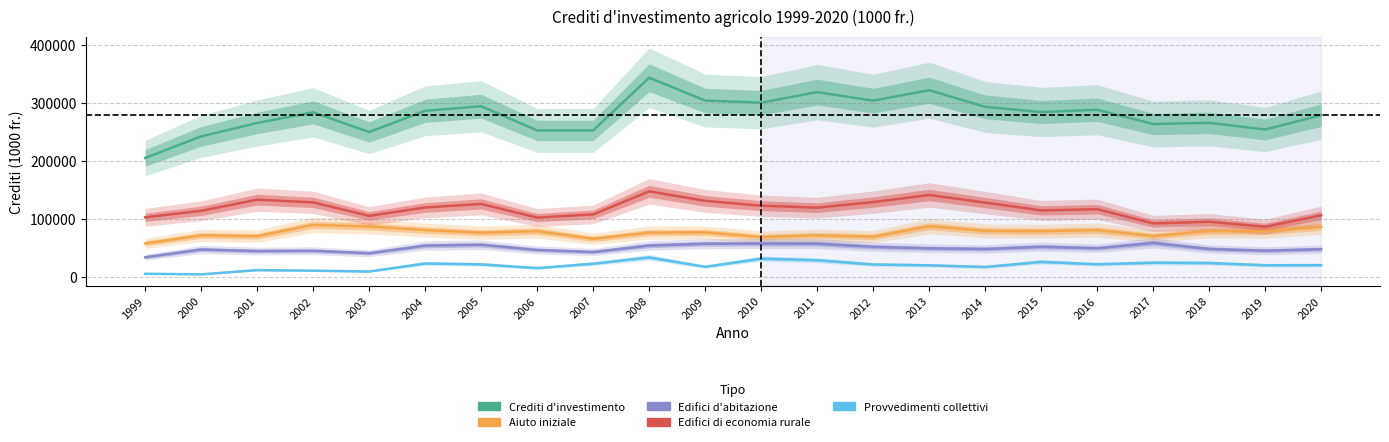

What are all the series names shown in the legend?

Crediti d'investimento, Aiuto iniziale, Edifici d'abitazione, Edifici di economia rurale, Provvedimenti collettivi